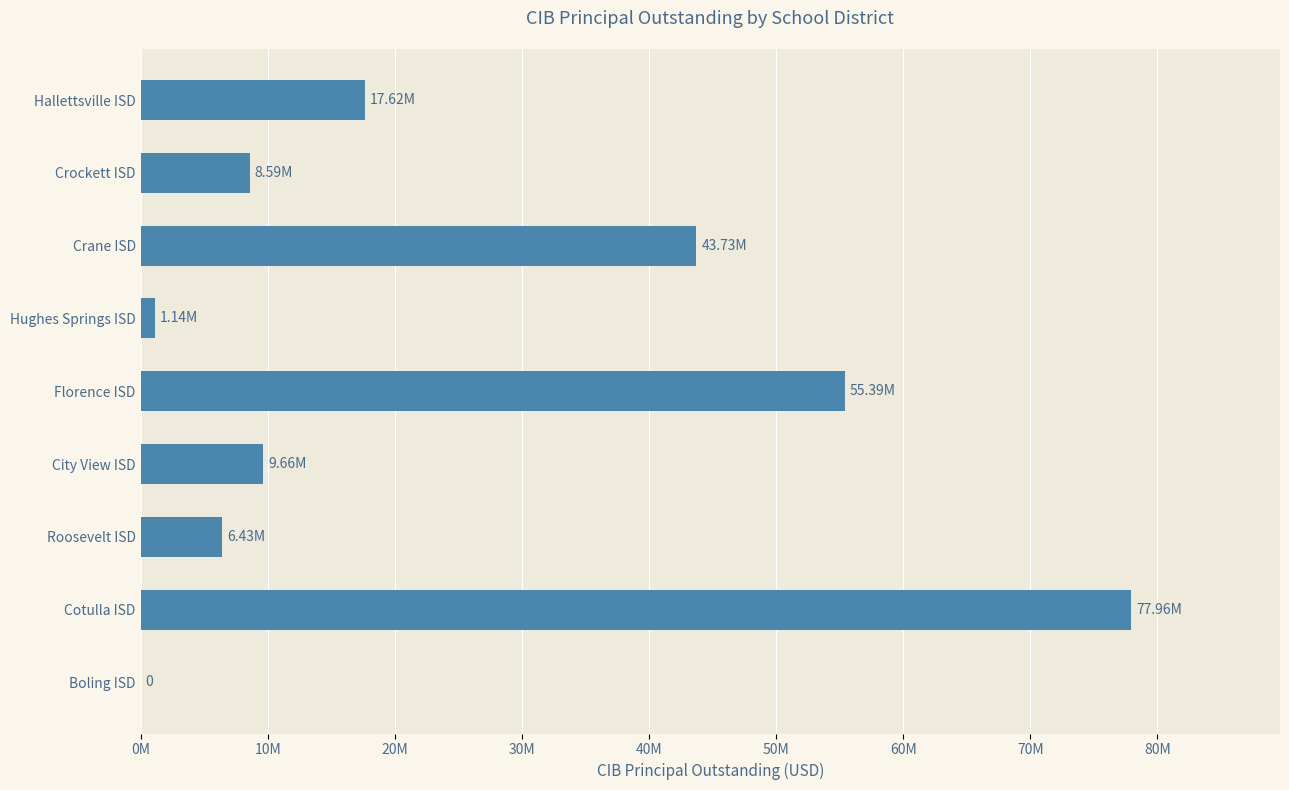

How many bars are there in total?

9